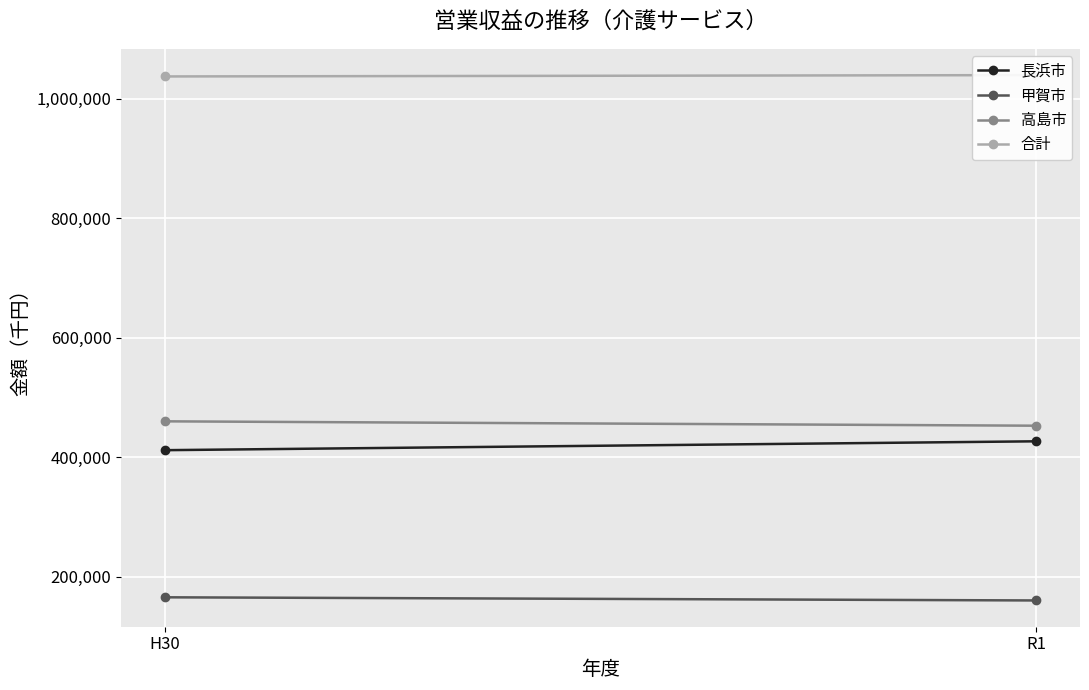

What is the average value of the 長浜市 series?

419080